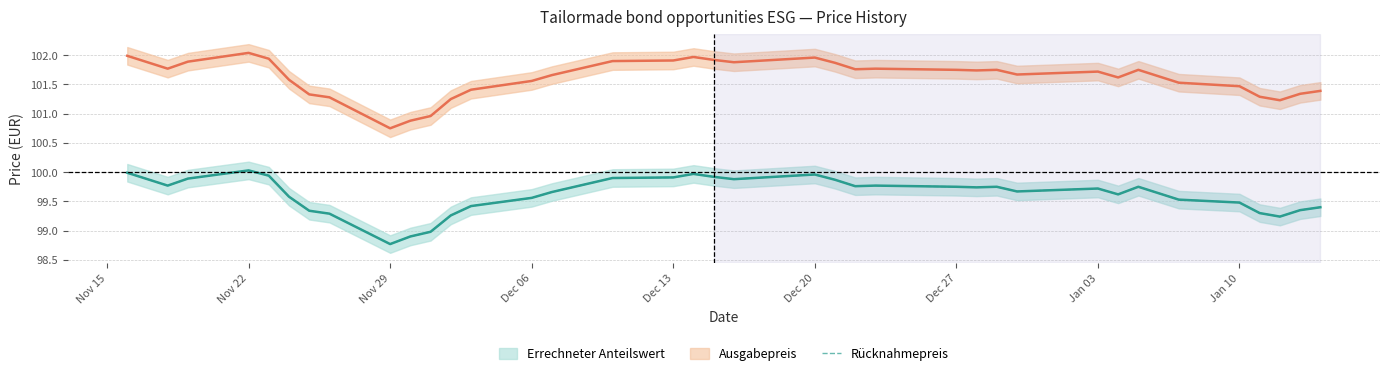

At which label does Rücknahmepreis reach its minimum?

Nov 29